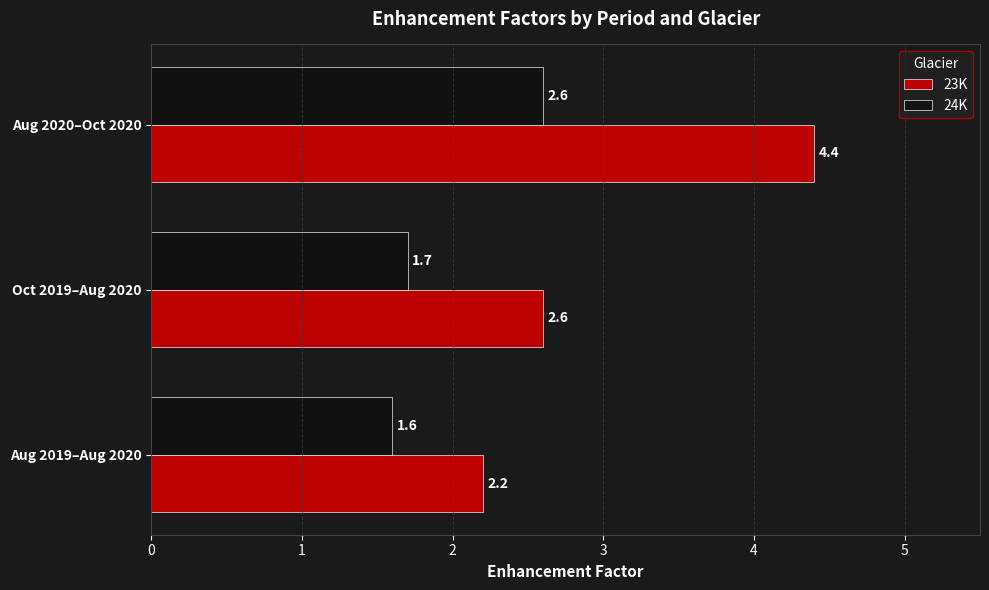

What are all the series names shown in the legend?

23K, 24K